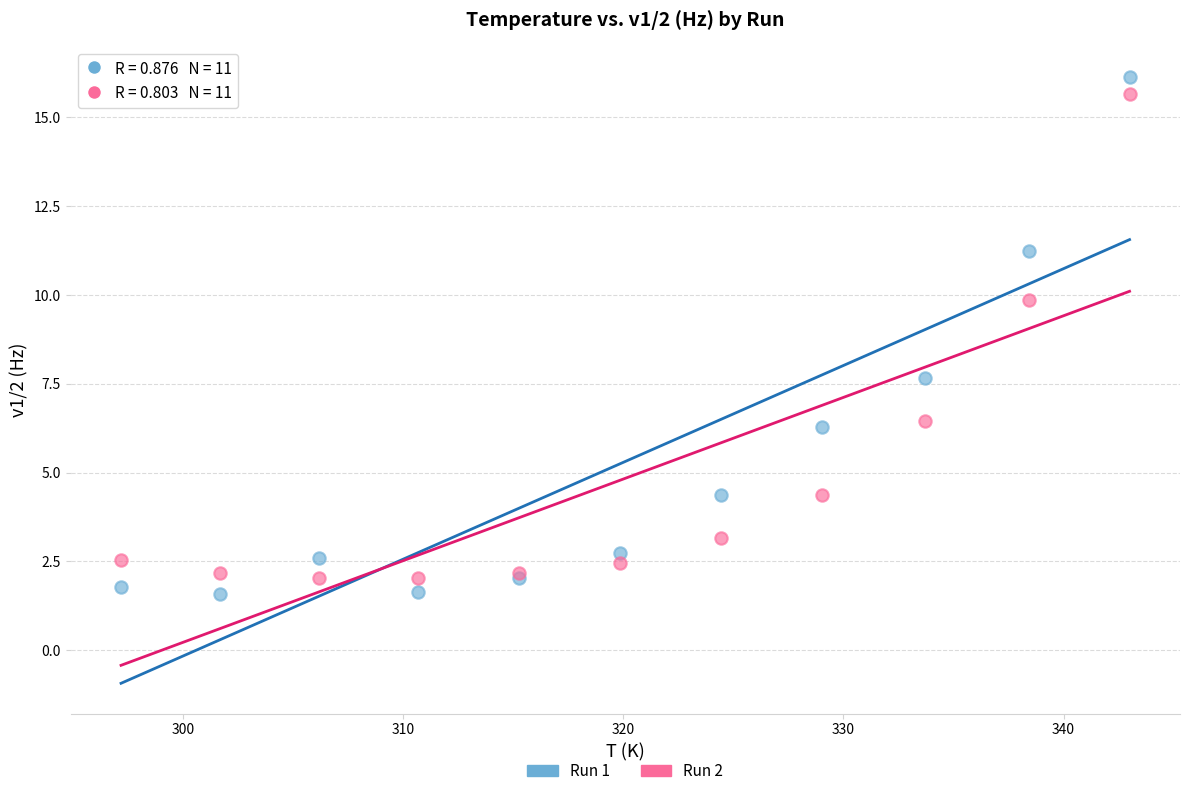

Which series has the largest Y range (max minus min)?

Run 1